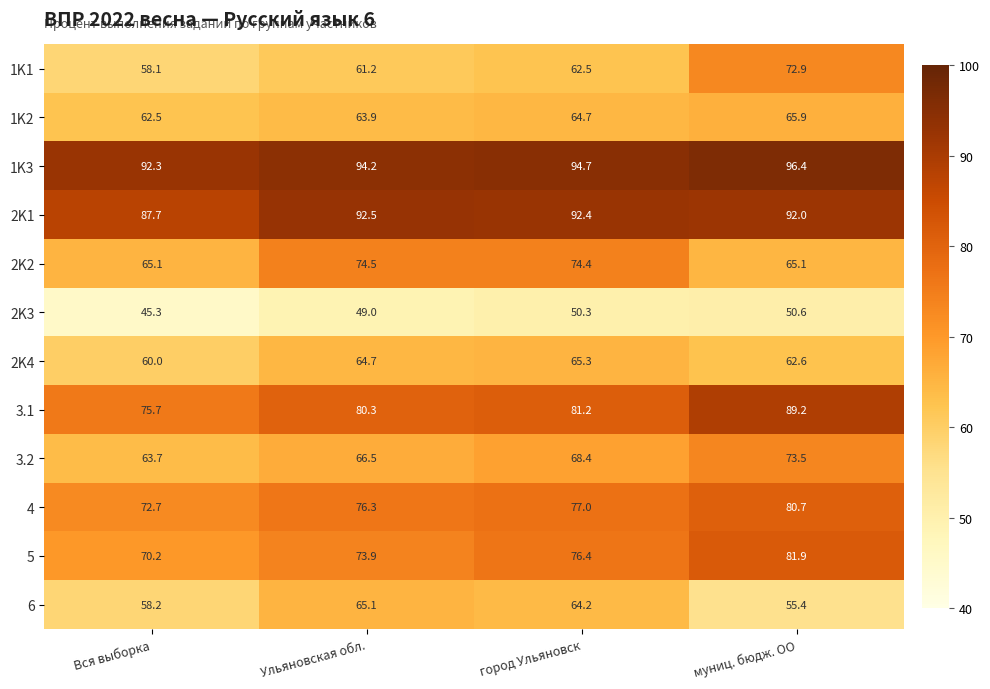

At which category is the sum across all series the highest?

муниц. бюдж. ОО